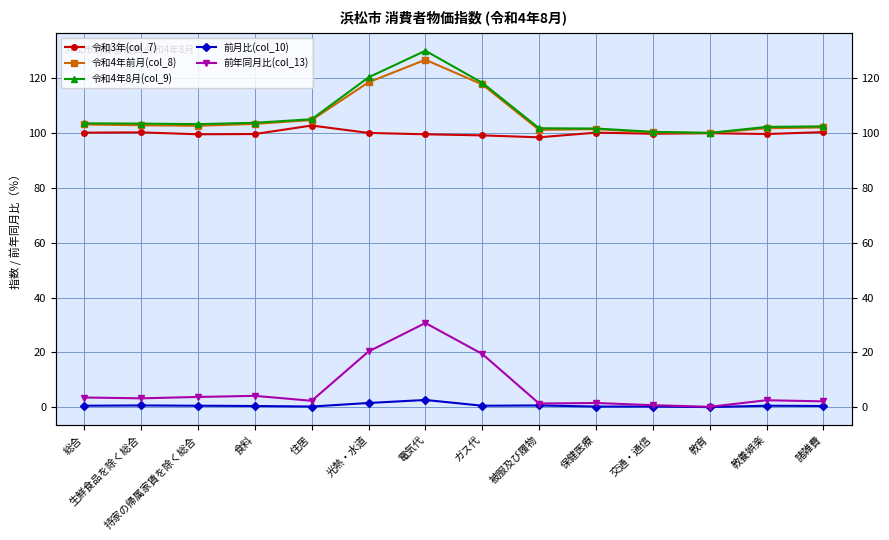

At which label is 令和4年8月(col_9) closest to 115?

ガス代